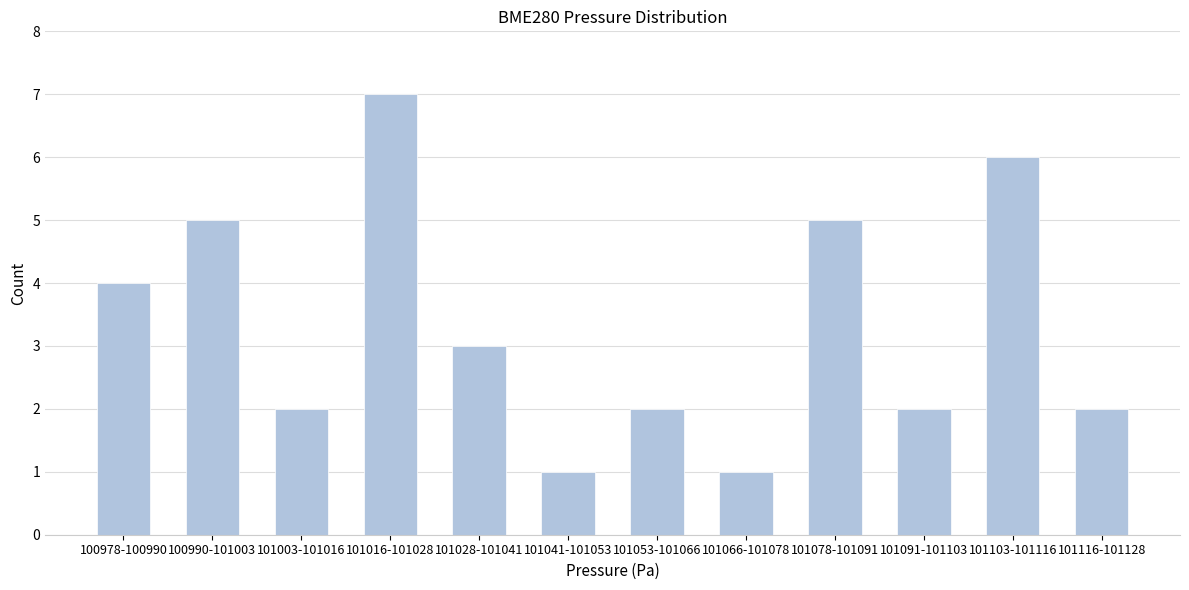

Reading right to left, extract all data points from this chart.

101116-101128=2	101103-101116=6	101091-101103=2	101078-101091=5	101066-101078=1	101053-101066=2	101041-101053=1	101028-101041=3	101016-101028=7	101003-101016=2	100990-101003=5	100978-100990=4